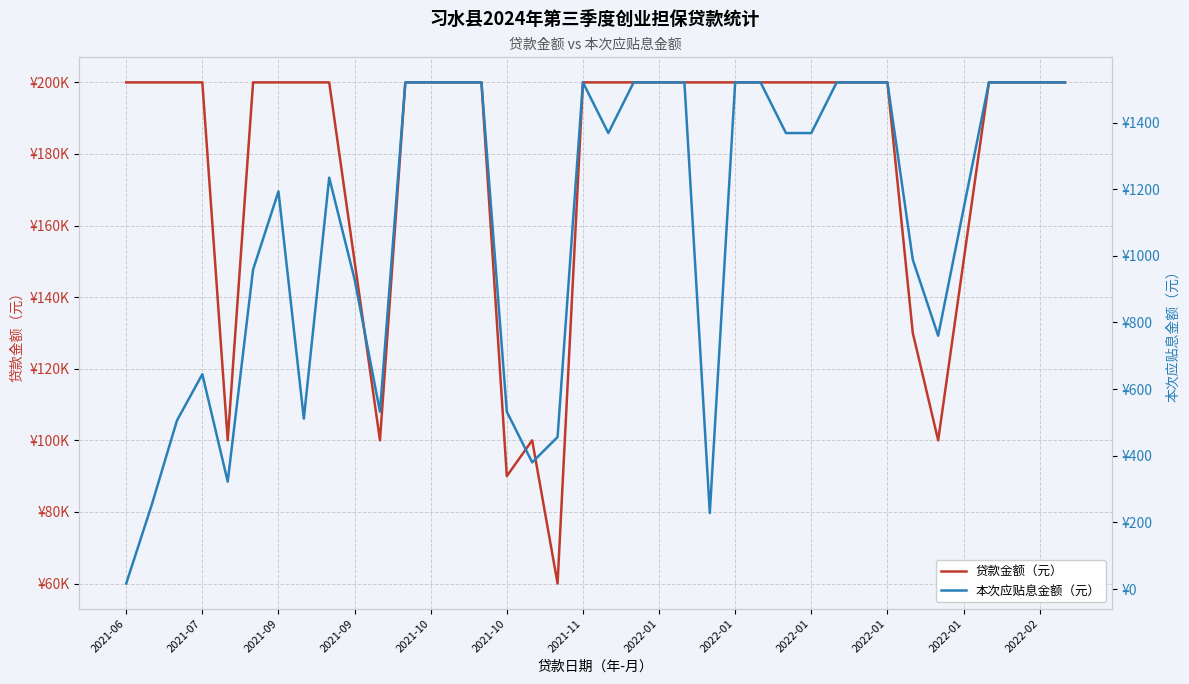

True or false: 本次应贴息金额（元） has a value of 1368.5 at 19.

True